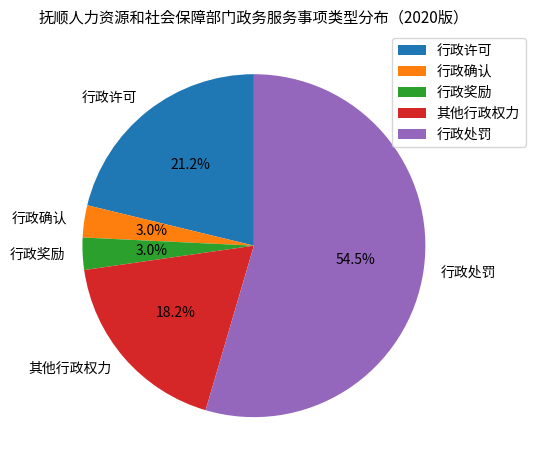

Is 其他行政权力 the majority of the pie?

No